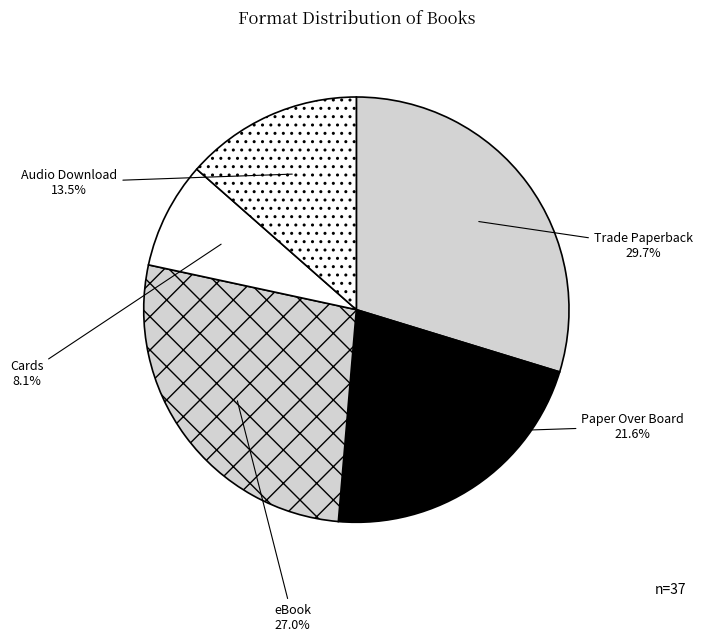

Which slice is the smallest?

Cards